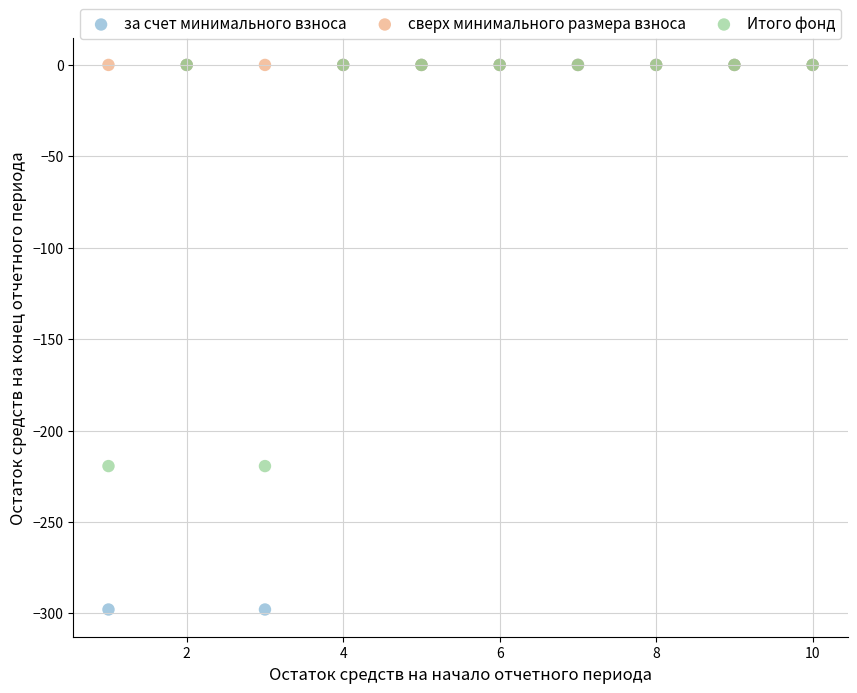

What are all the series names shown in the legend?

за счет минимального взноса, сверх минимального размера взноса, Итого фонд